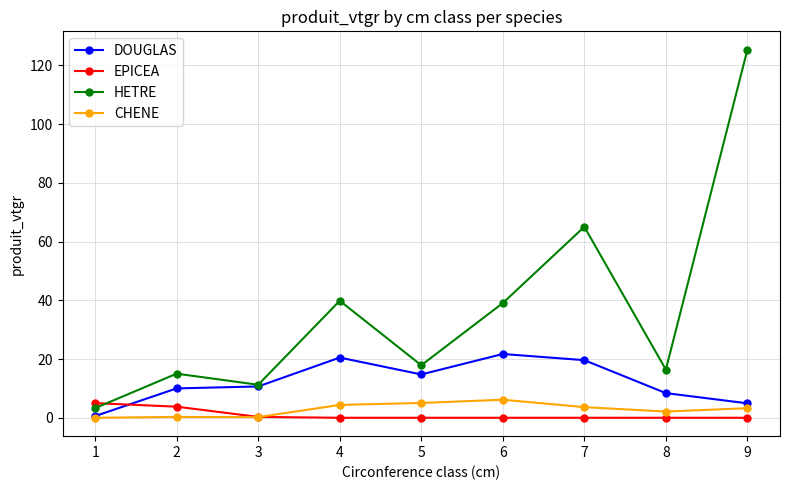

The EPICEA series shows 0.0 at 7. True or false?

True